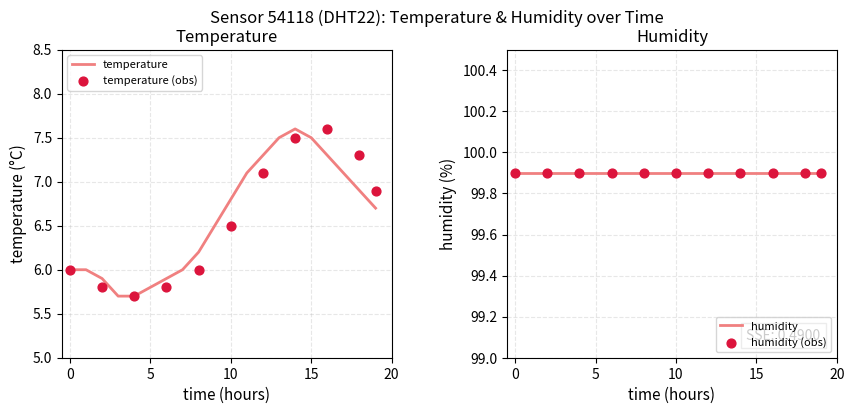

True or false: temperature has a value of 11.7 at 10.

False